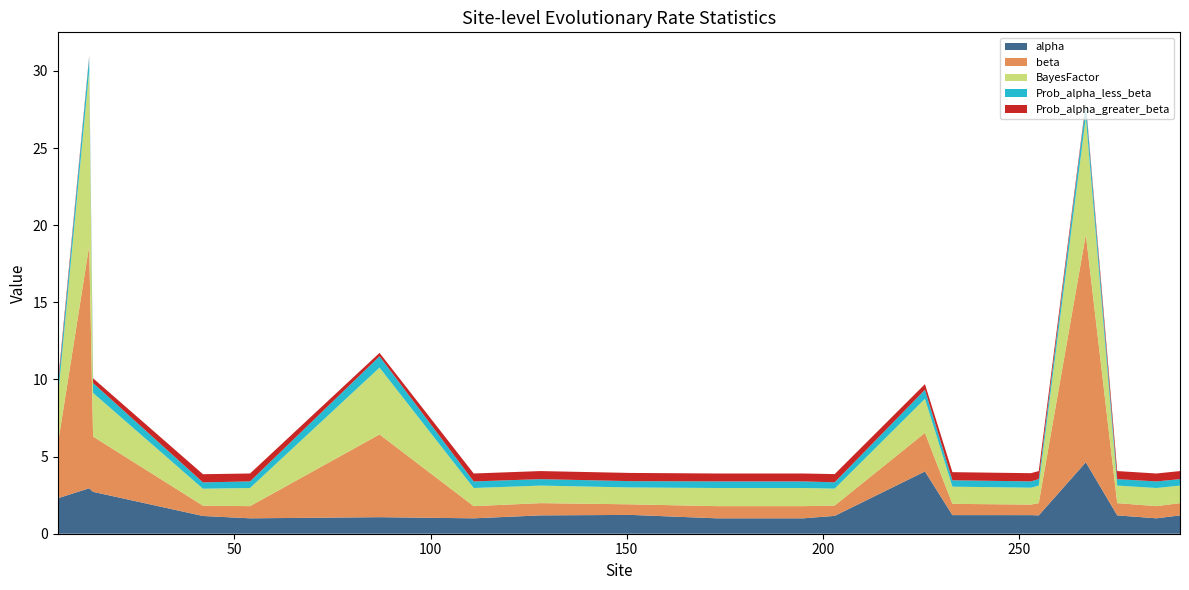

Reading right to left, what are all the values shown in this chart?

alpha: 291=1.2	285=1.0	275=1.2	267=4.6	255=1.2	253=1.2	233=1.2	226=4.0	203=1.2	195=1.0	173=1.0	151=1.2	128=1.2	111=1.0	87=1.1	54=1.0	42=1.1	14=2.7	13=2.9	5=2.3
beta: 291=0.8	285=0.8	275=0.8	267=14.8	255=0.8	253=0.7	233=0.7	226=2.5	203=0.7	195=0.8	173=0.8	151=0.7	128=0.8	111=0.8	87=5.4	54=0.8	42=0.7	14=3.6	13=15.7	5=3.5
BayesFactor: 291=1.1	285=1.2	275=1.1	267=7.6	255=1.1	253=1.1	233=1.1	226=2.2	203=1.1	195=1.2	173=1.2	151=1.1	128=1.1	111=1.2	87=4.3	54=1.2	42=1.1	14=2.8	13=11.3	5=2.9
Prob_alpha_less_beta: 291=0.4	285=0.4	275=0.4	267=0.8	255=0.4	253=0.4	233=0.4	226=0.6	203=0.4	195=0.4	173=0.4	151=0.4	128=0.4	111=0.4	87=0.7	54=0.4	42=0.4	14=0.6	13=0.9	5=0.7
Prob_alpha_greater_beta: 291=0.5	285=0.5	275=0.5	267=0.1	255=0.5	253=0.5	233=0.5	226=0.4	203=0.5	195=0.5	173=0.5	151=0.5	128=0.5	111=0.5	87=0.2	54=0.5	42=0.5	14=0.3	13=0.1	5=0.3